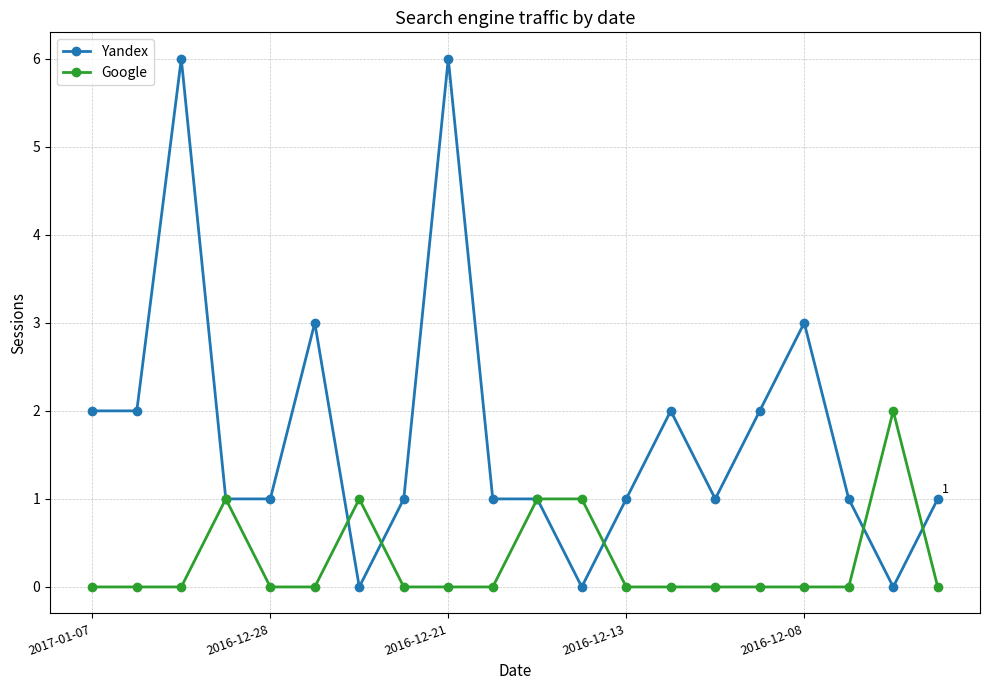

What is the greatest value displayed?

6